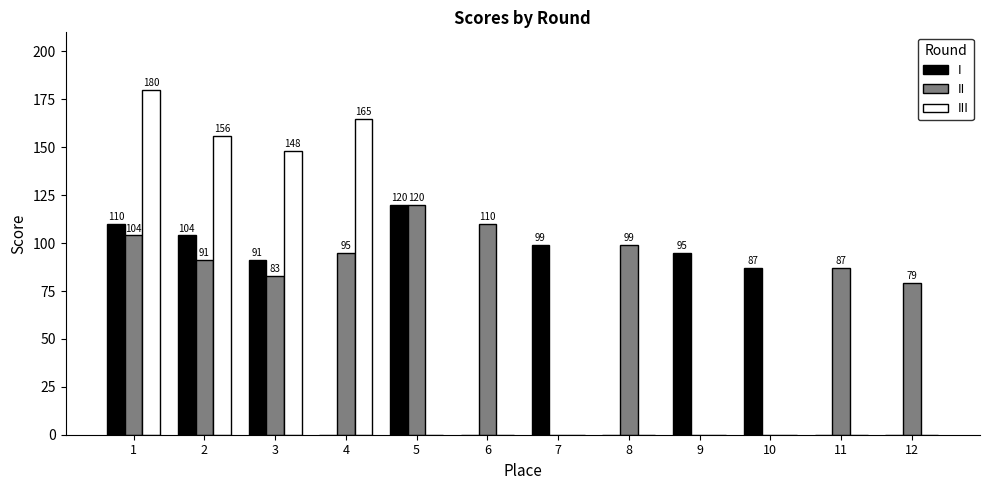

Is it true that I equals 0 at 6?

True